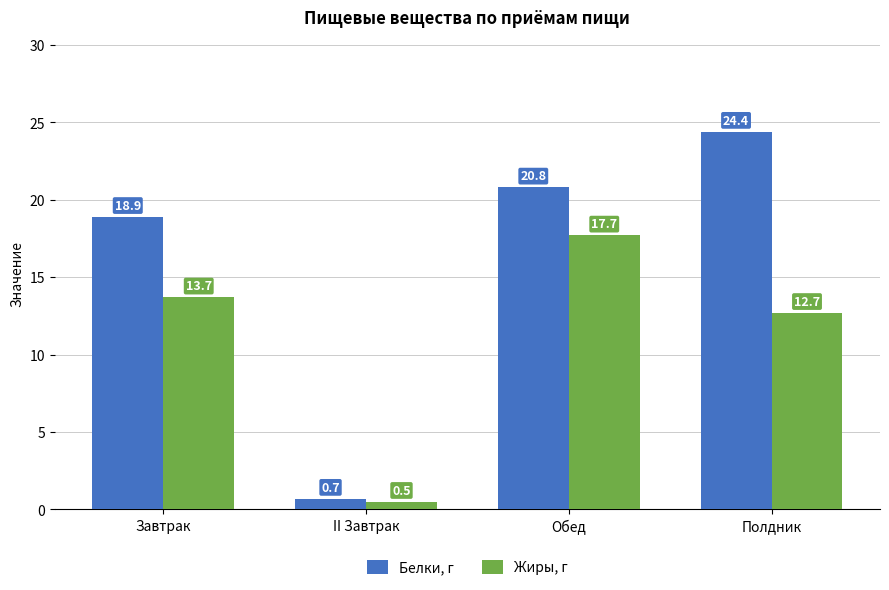

What is the value of the Белки, г bar at the 3rd from the left?

20.8